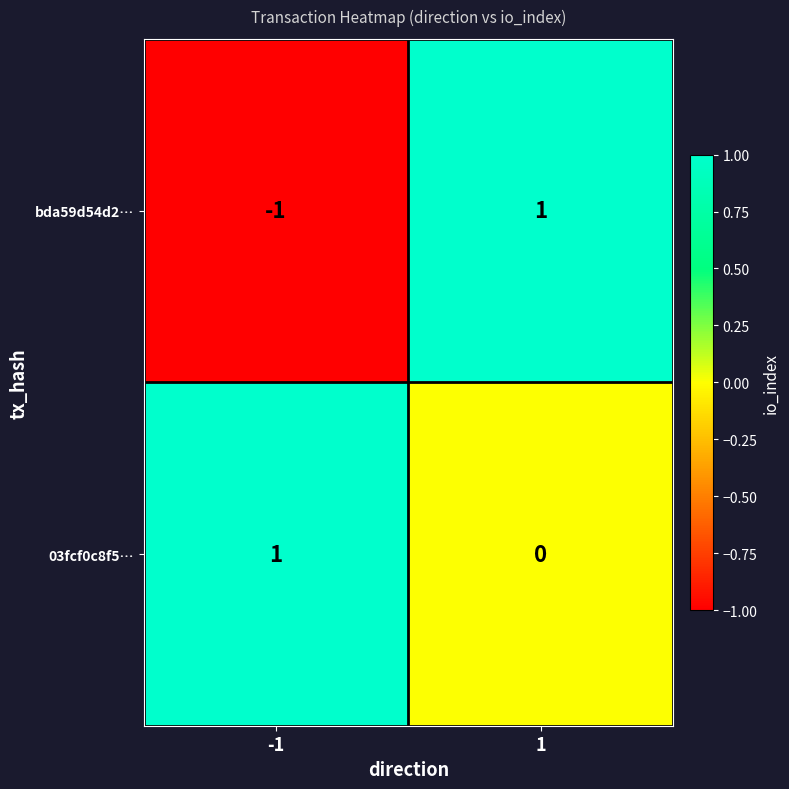

Reading left to right, what are all the values shown in this chart?

bda59d54d2…: -1	1
03fcf0c8f5…: 1	0